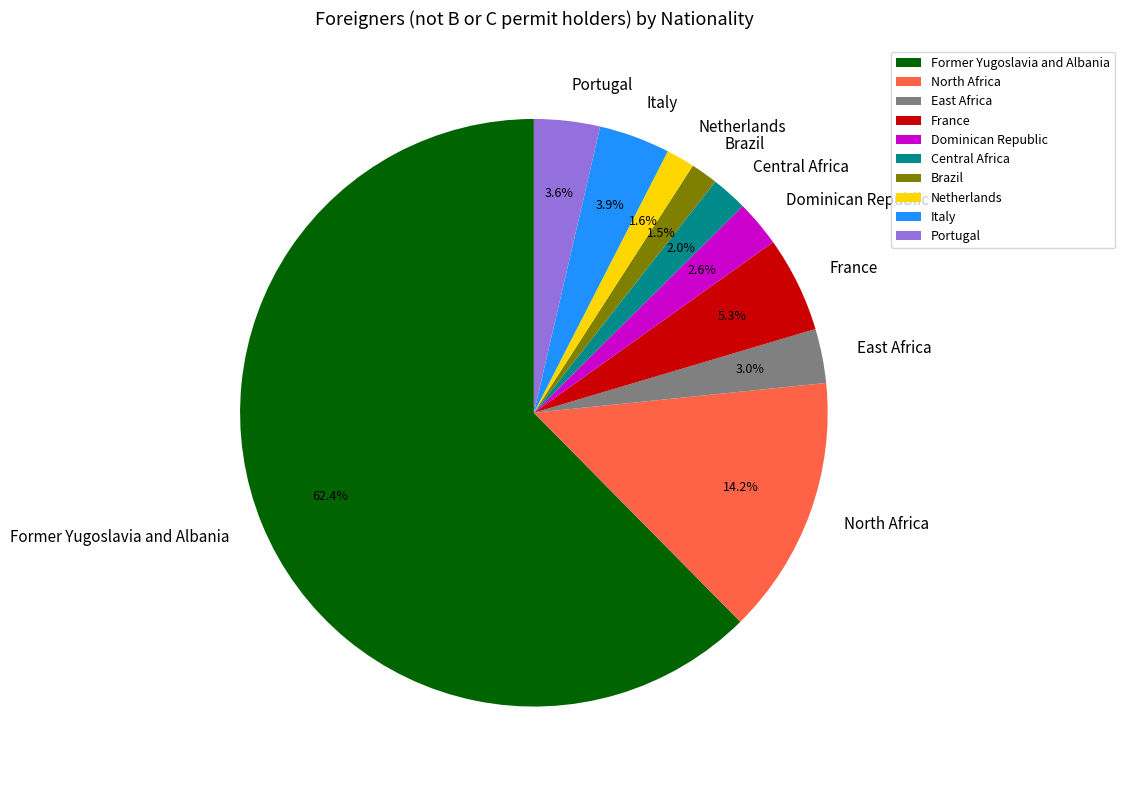

What is the majority slice?

Former Yugoslavia and Albania